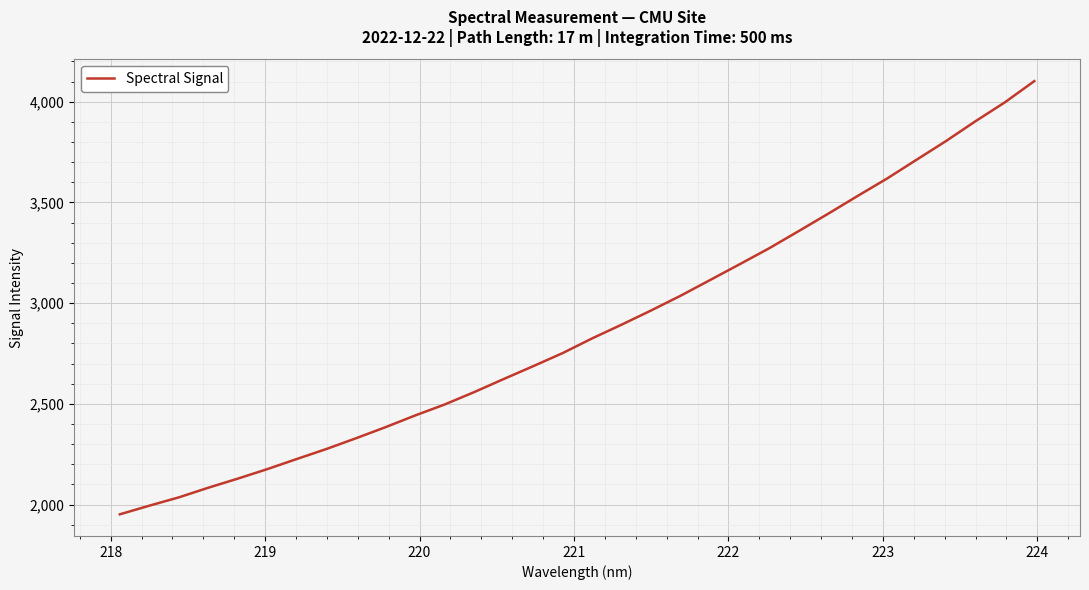

What is the smallest value displayed?

1951.8